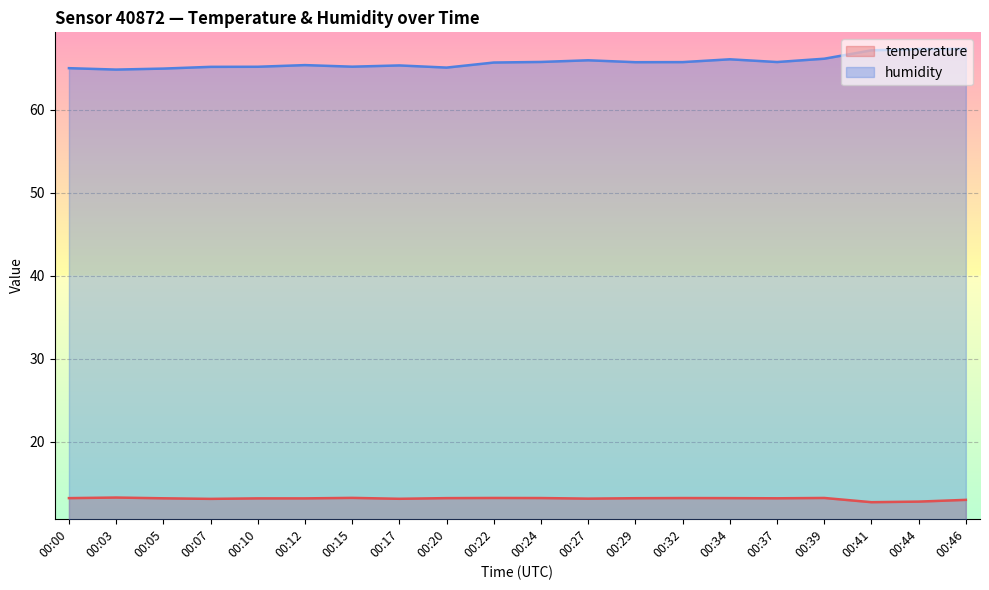

At how many categories does at least one series exceed 12?

20